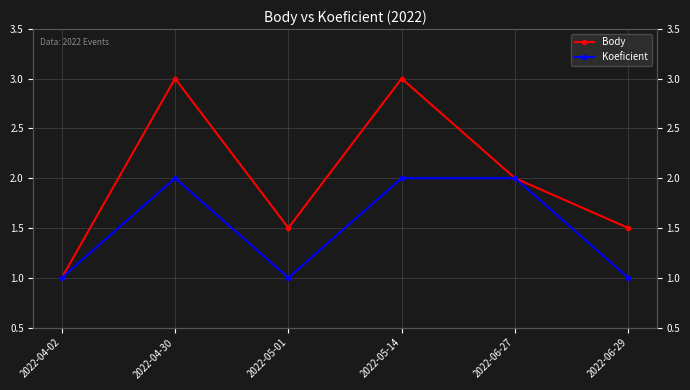

What is the average value of the Body series?

2.0